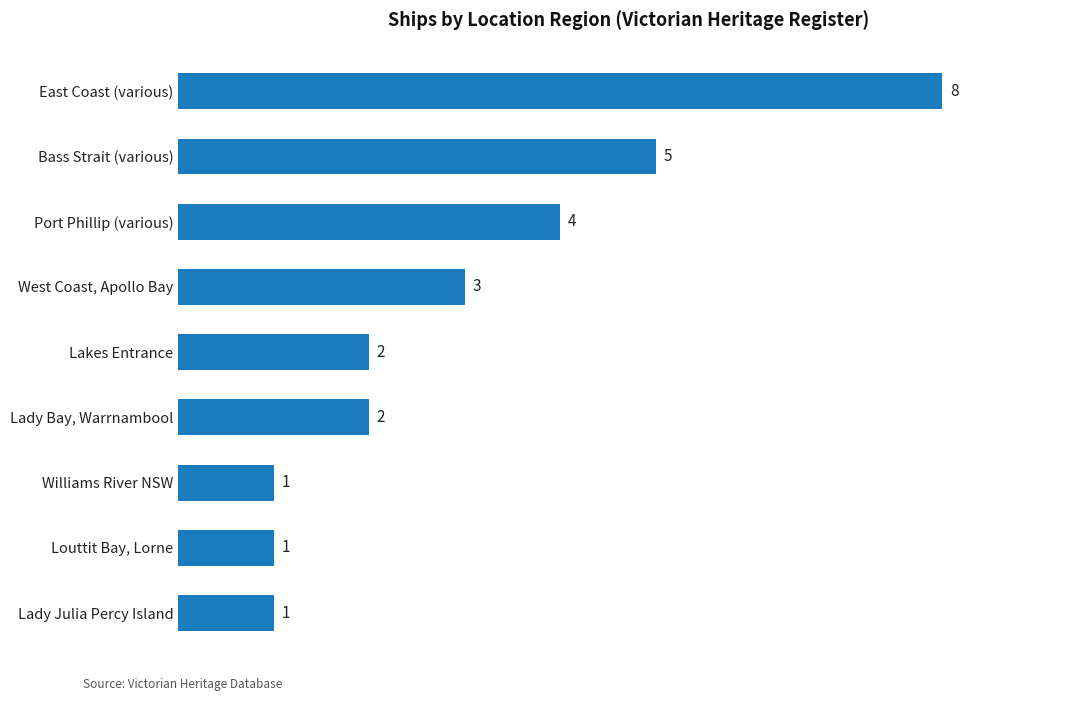

How many values are below 2?

3